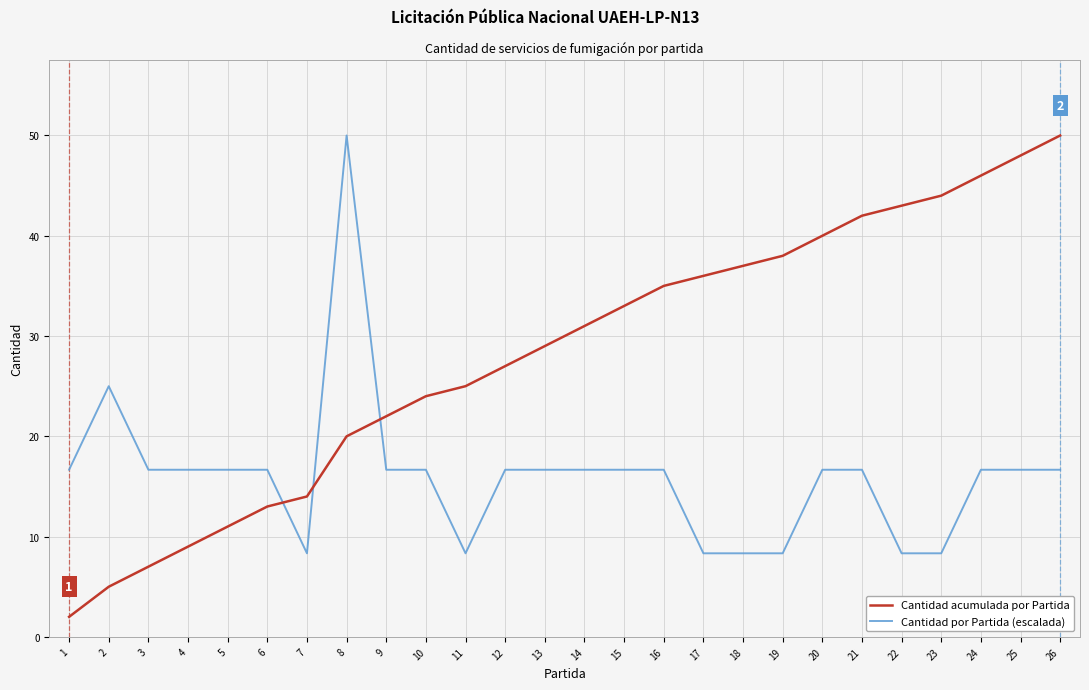

What is the sum of all Cantidad acumulada por Partida values?

731.0